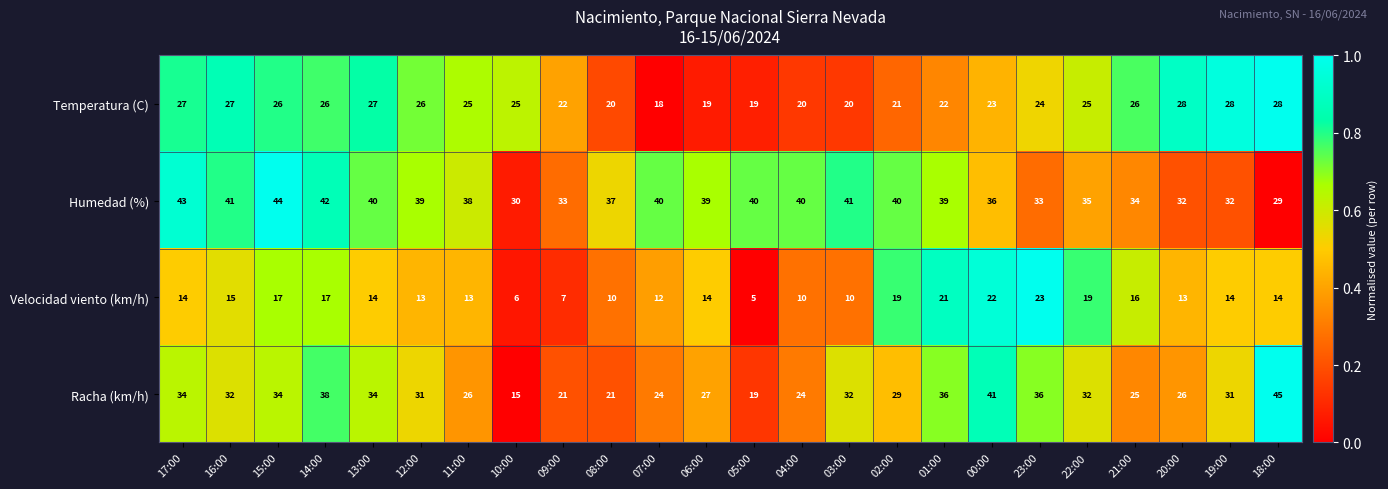

What is the total value across all series at 18:00?

116